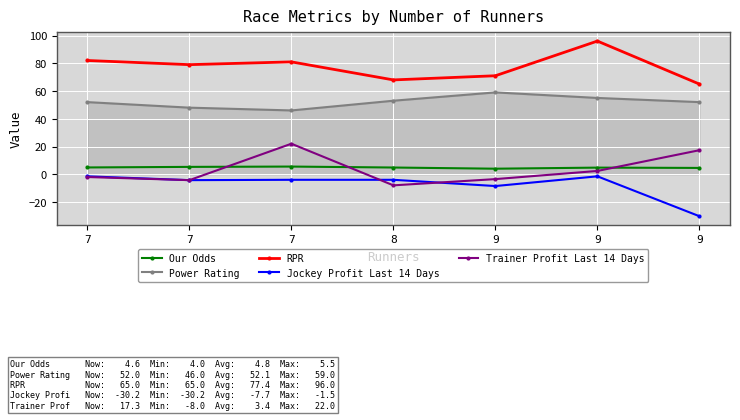

Is the value of Our Odds at 7 greater than the value of RPR at 7?

No